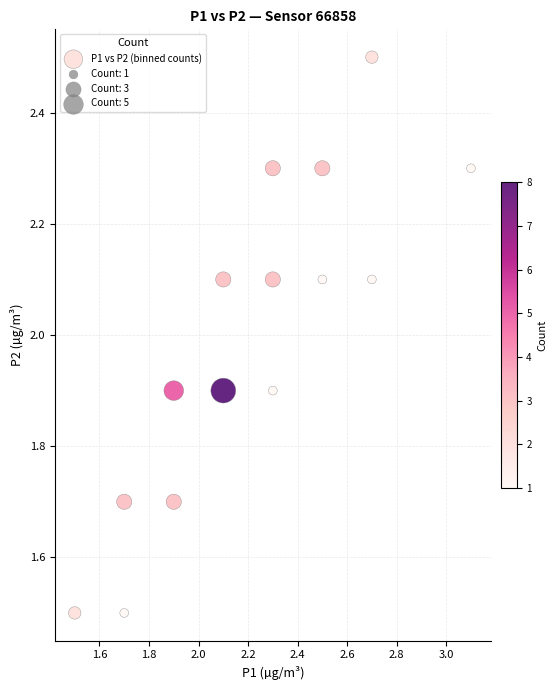

What is the range of Y values (max minus min)?

1.0